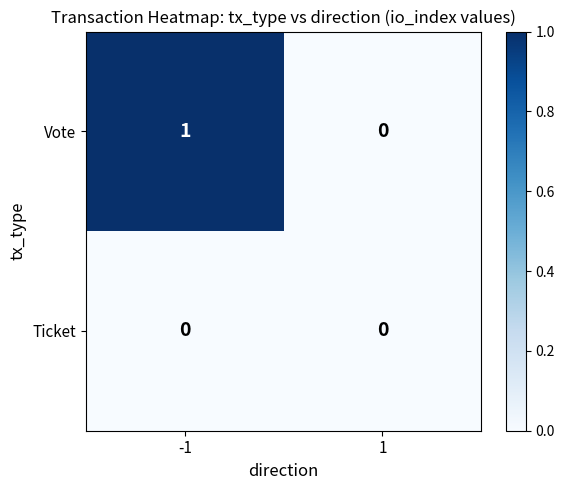

Count the number of data series in this chart.

2